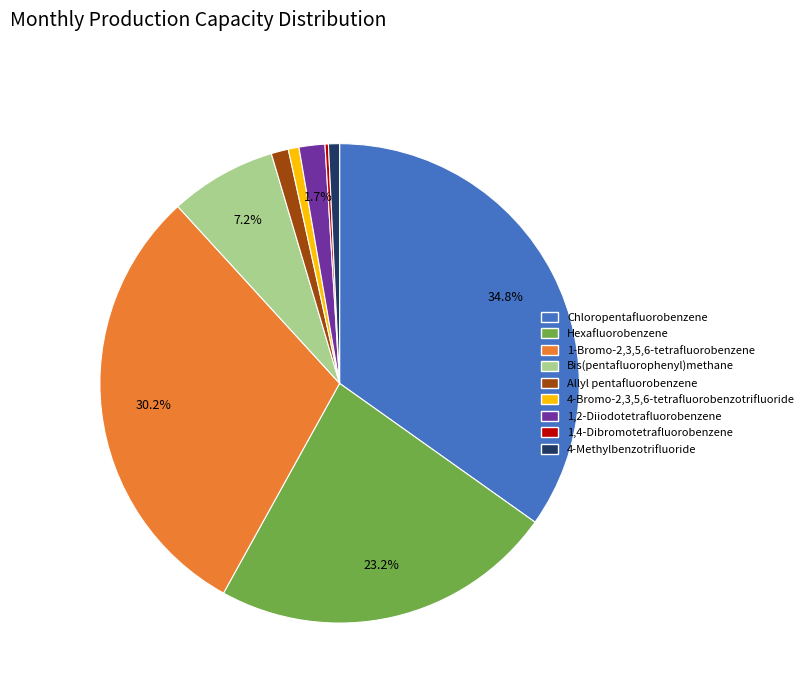

What percentage is NOT represented by Chloropentafluorobenzene?

65.2%